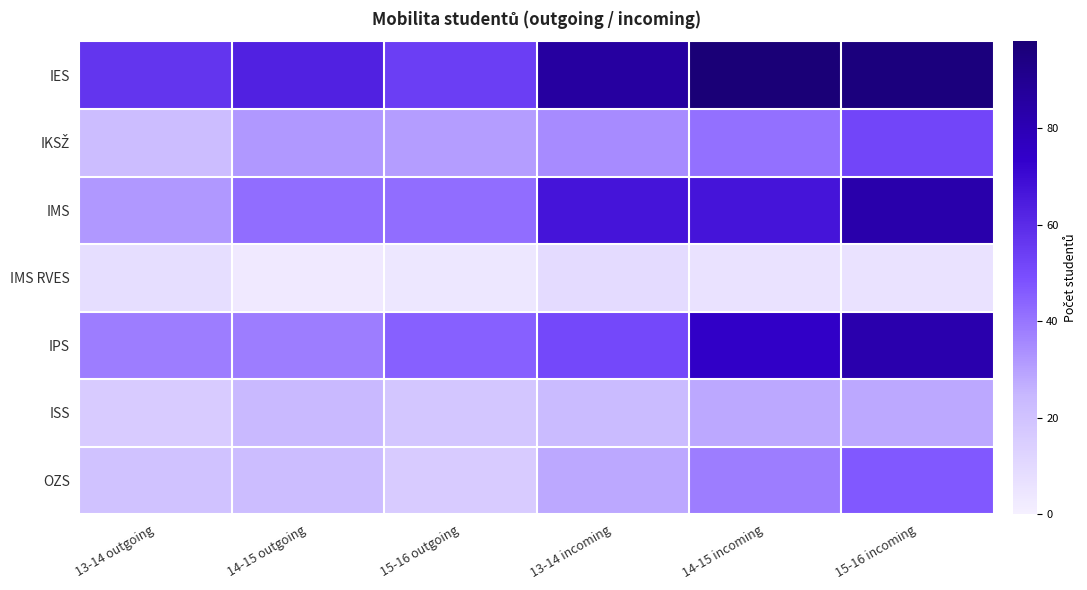

Which category has the highest value across all series?

14-15 incoming